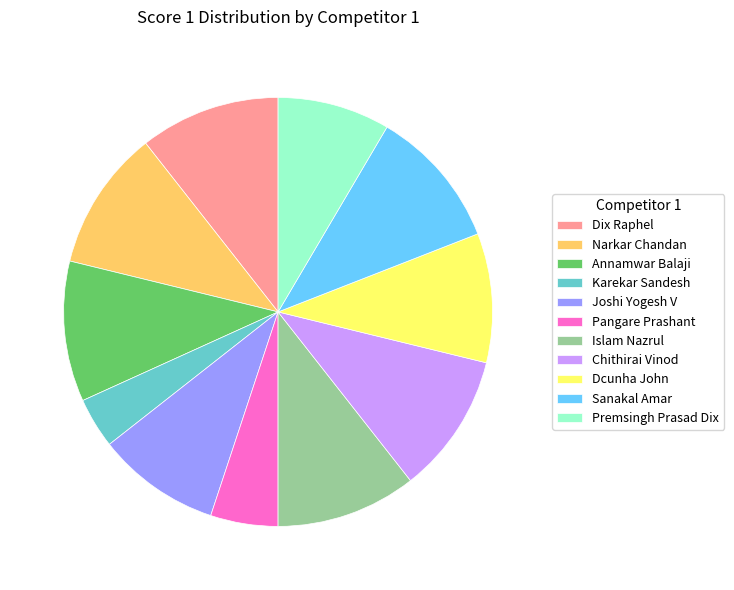

How many slices are in this pie chart?

11